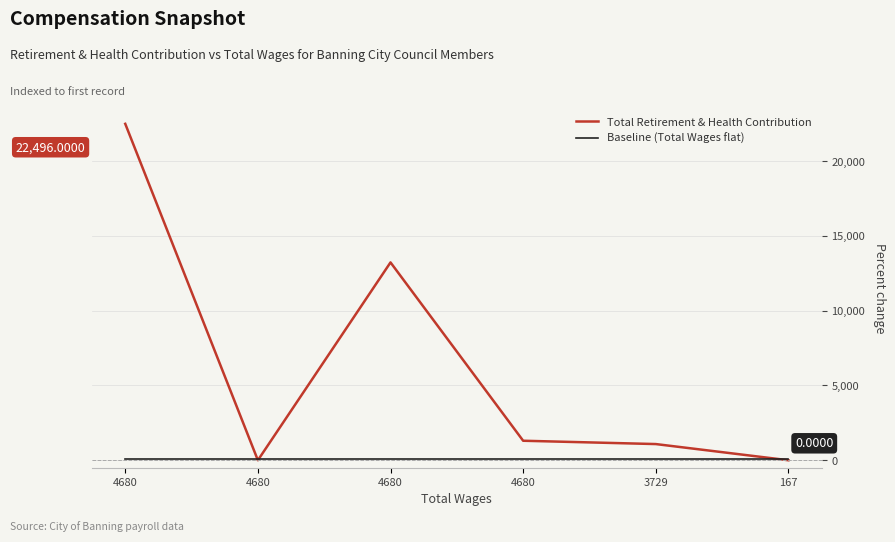

Reading left to right, extract all data points from this chart.

Total Retirement & Health Contribution: 4680=22496	4680=0	4680=13229	4680=1304	3729=1082	167=0
Baseline (Total Wages flat): 4680=50	4680=50	4680=50	4680=50	3729=50	167=50